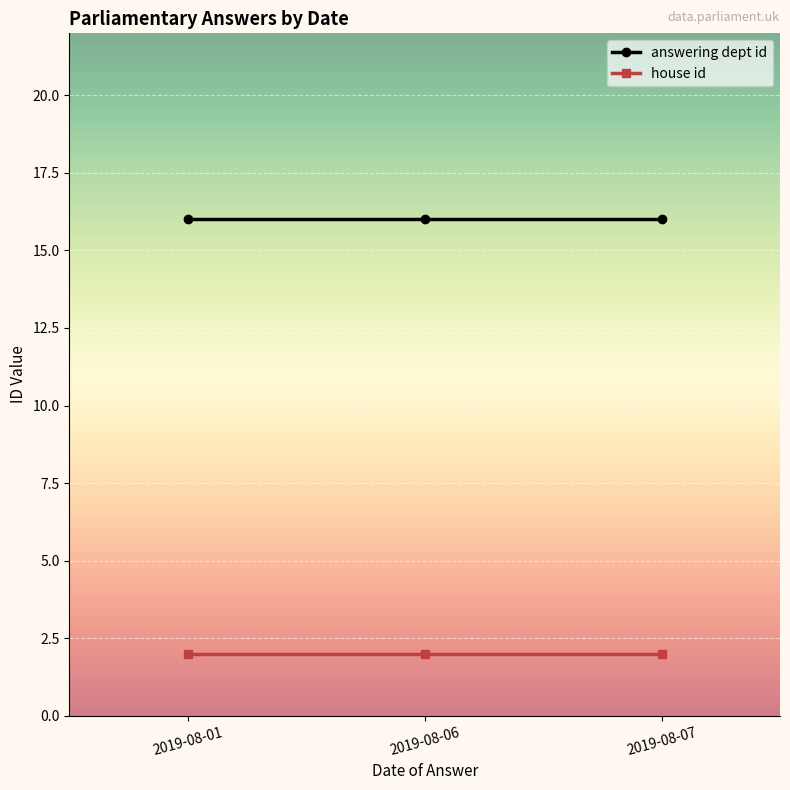

The value of answering dept id at 2019-08-06 is 16. True or false?

True